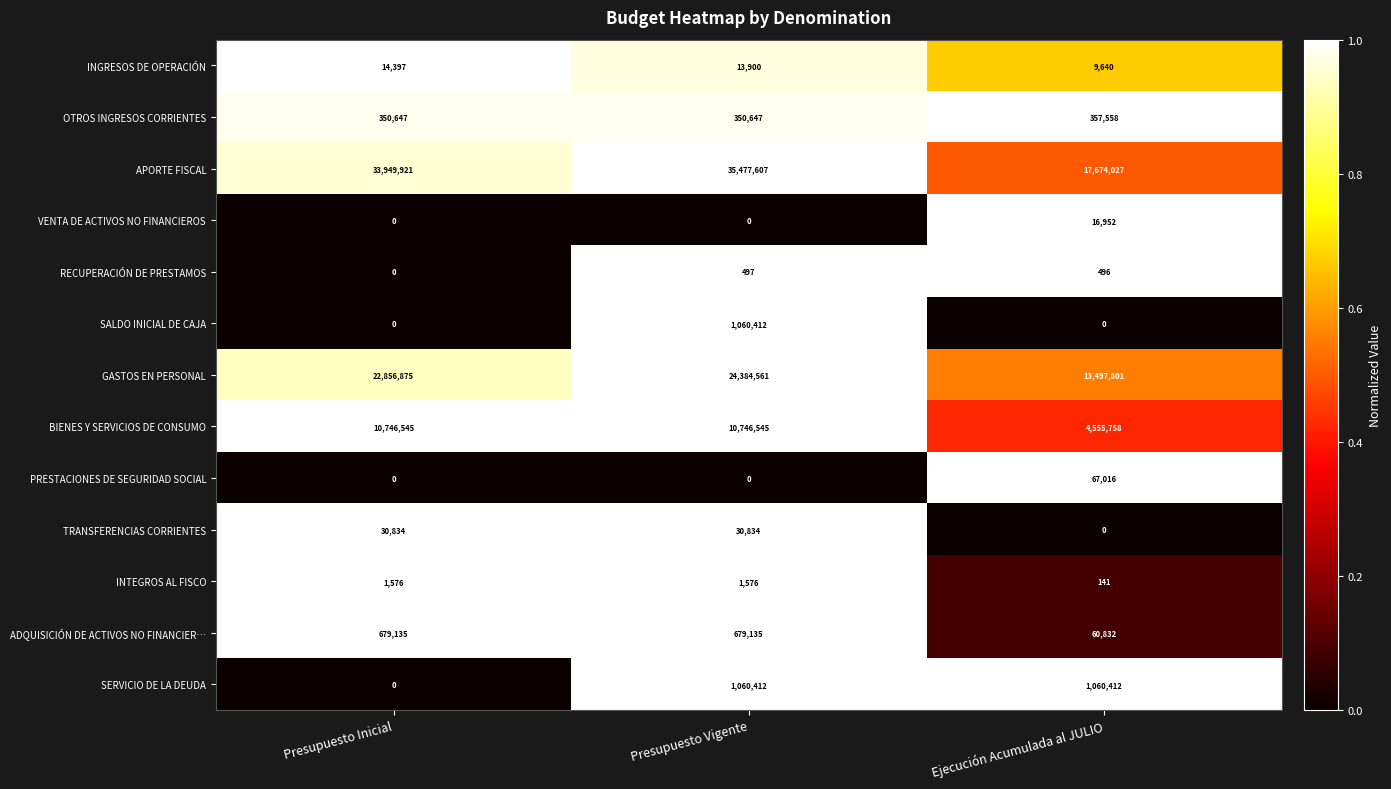

What is the total value across all series at Presupuesto Vigente?

73806126